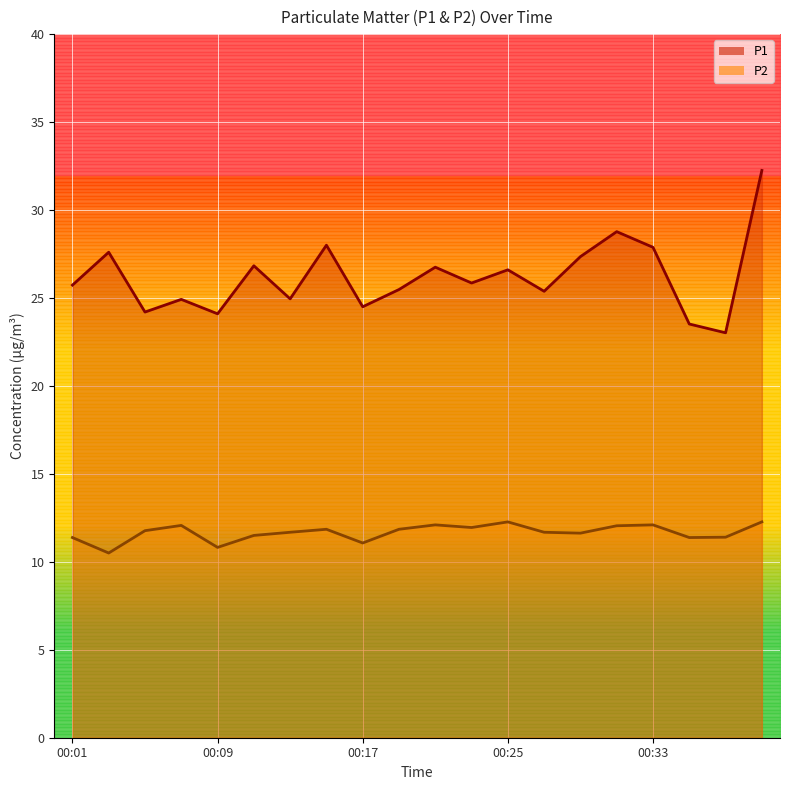

At which category does P2 reach its first local valley?

00:03